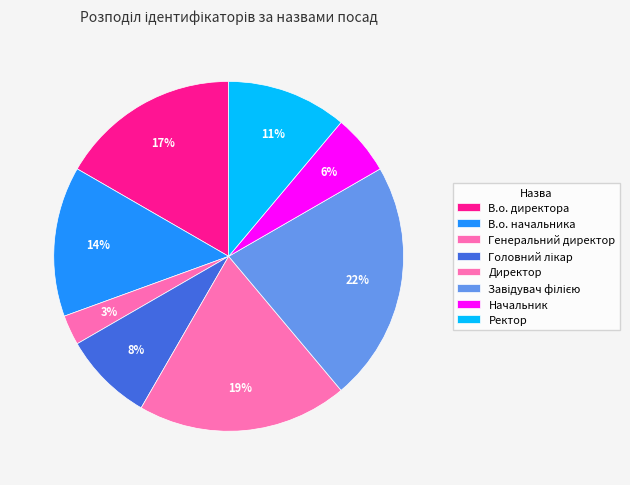

The Завідувач філією slice represents 22% of the pie. True or false?

True